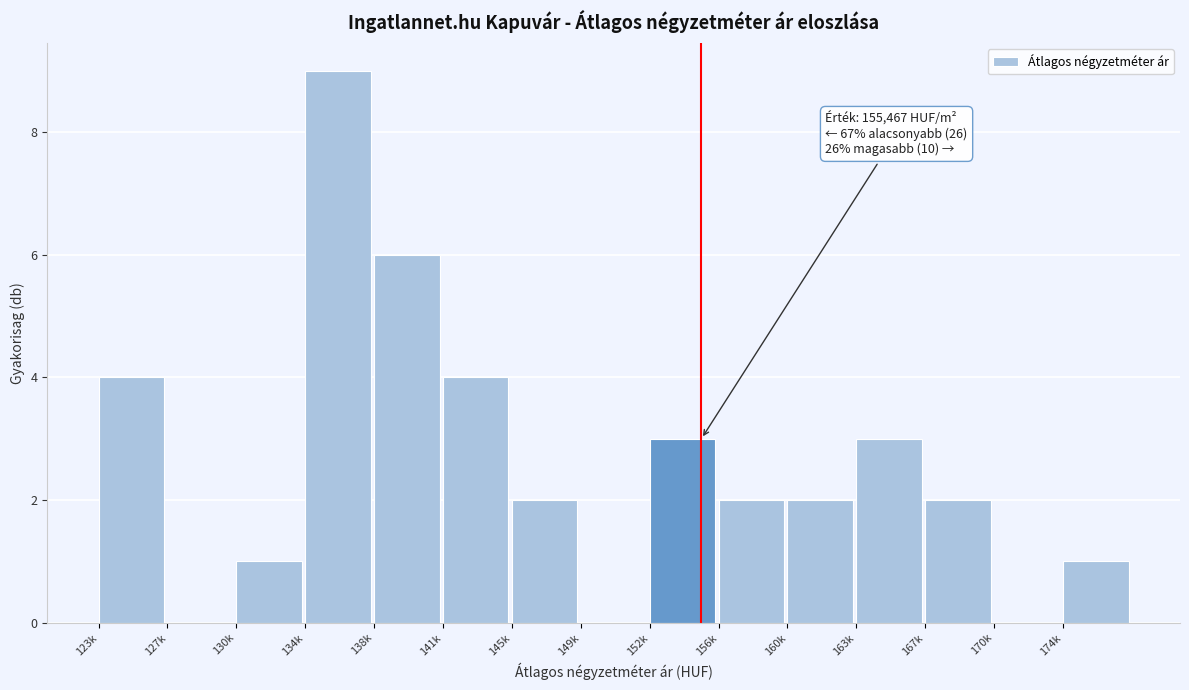

Reading left to right, list all the values displayed in this chart.

123k=4	127k=0	130k=1	134k=9	138k=6	141k=4	145k=2	149k=0	152k=3	156k=2	160k=2	163k=3	167k=2	170k=0	174k=1